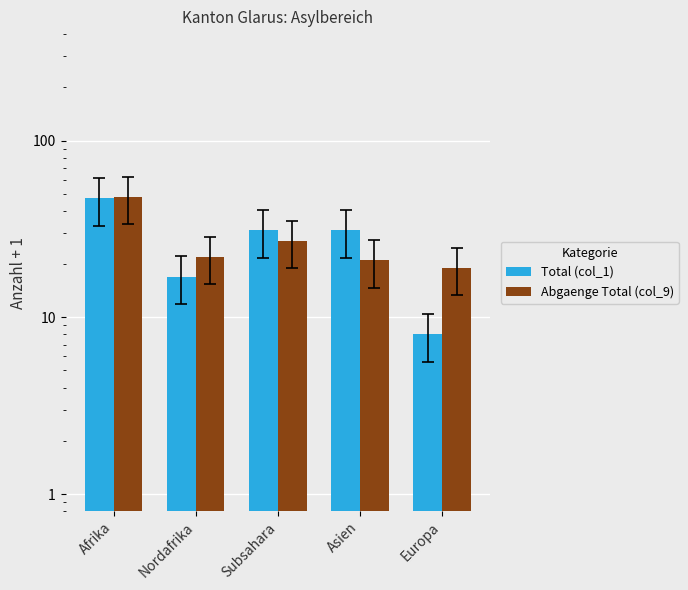

Which series has the largest total across all categories?

Abgaenge Total (col_9)